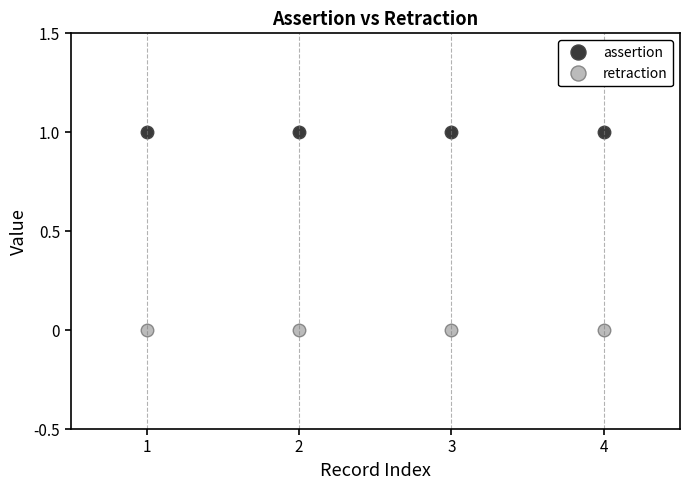

How many lines are shown in the chart?

2